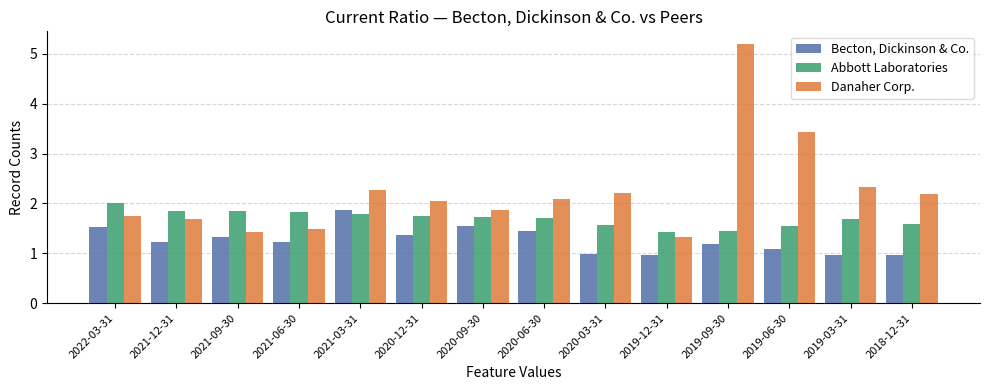

At which label is Danaher Corp. closest to 3?

2019-06-30